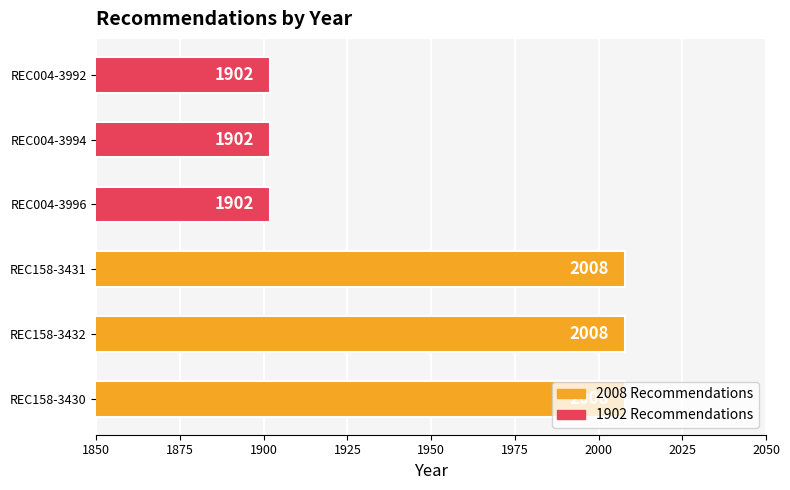

The value at REC158-3430 is 2008. True or false?

True